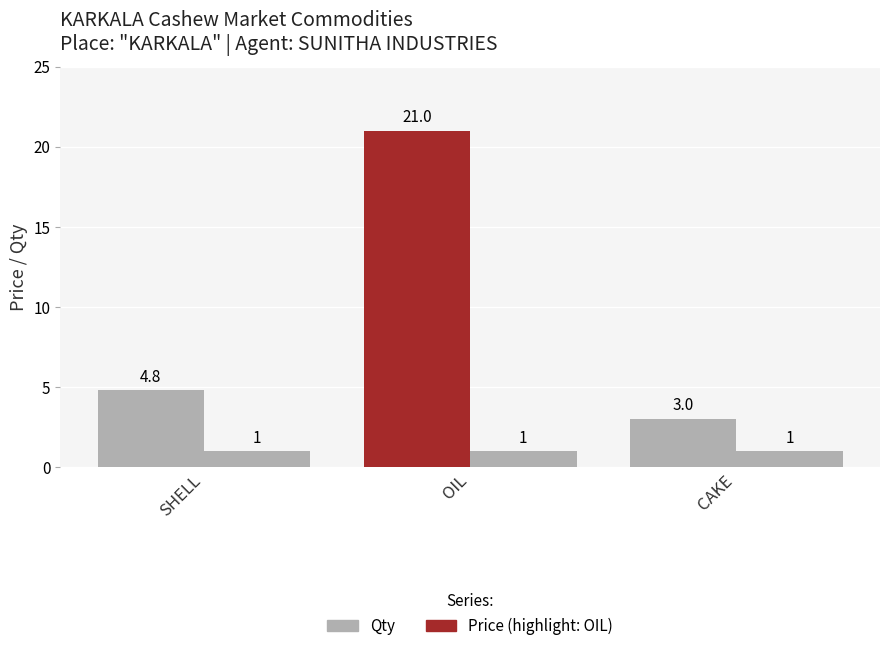

Reading left to right, extract all data points from this chart.

Price: SHELL=4.8	OIL=21.0	CAKE=3.0
Qty: SHELL=1.0	OIL=1.0	CAKE=1.0